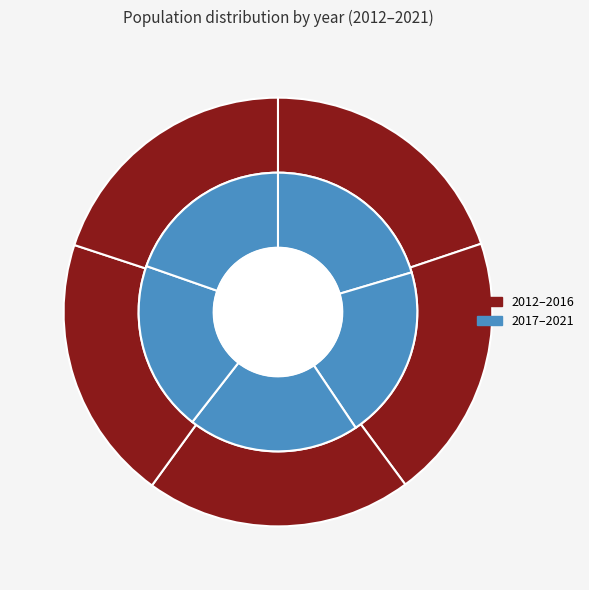

Which slice is the smallest?

2016